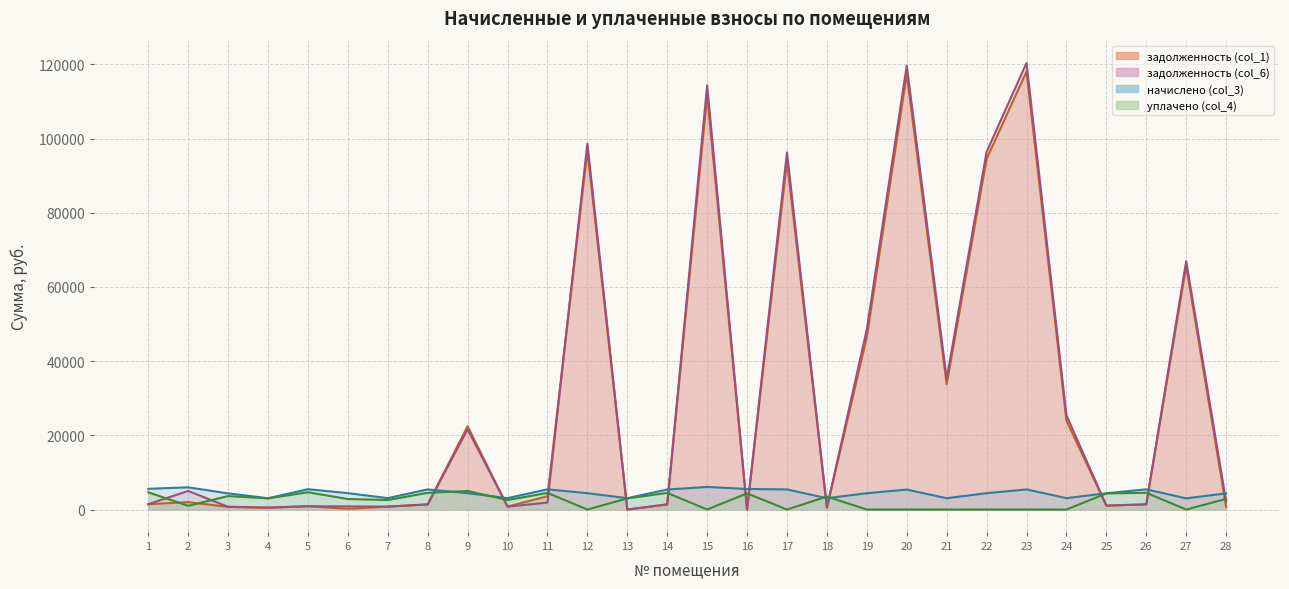

Which has a higher value, 25 or 1?

1